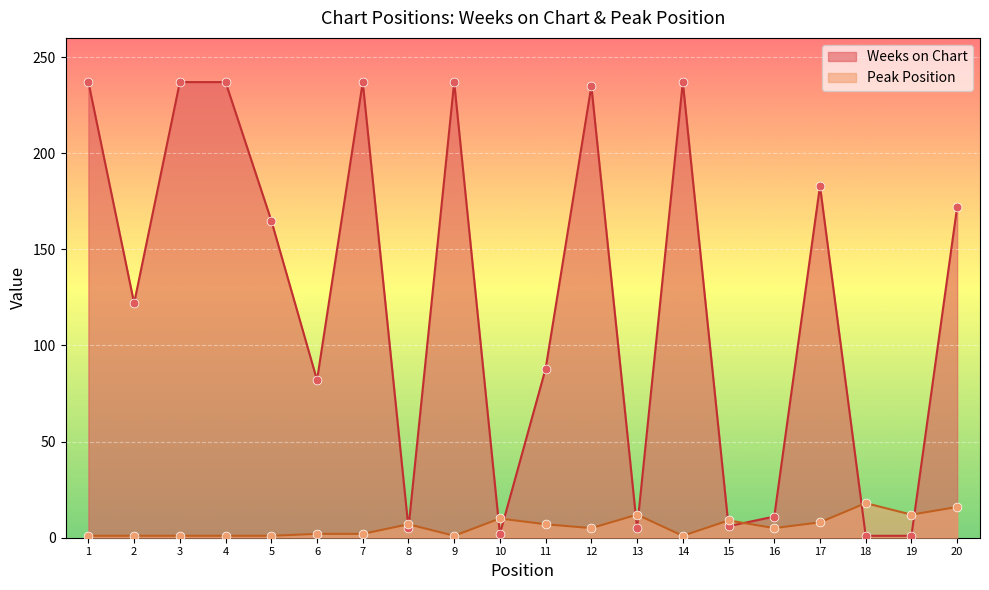

Which series reaches the minimum Y coordinate?

Weeks on Chart